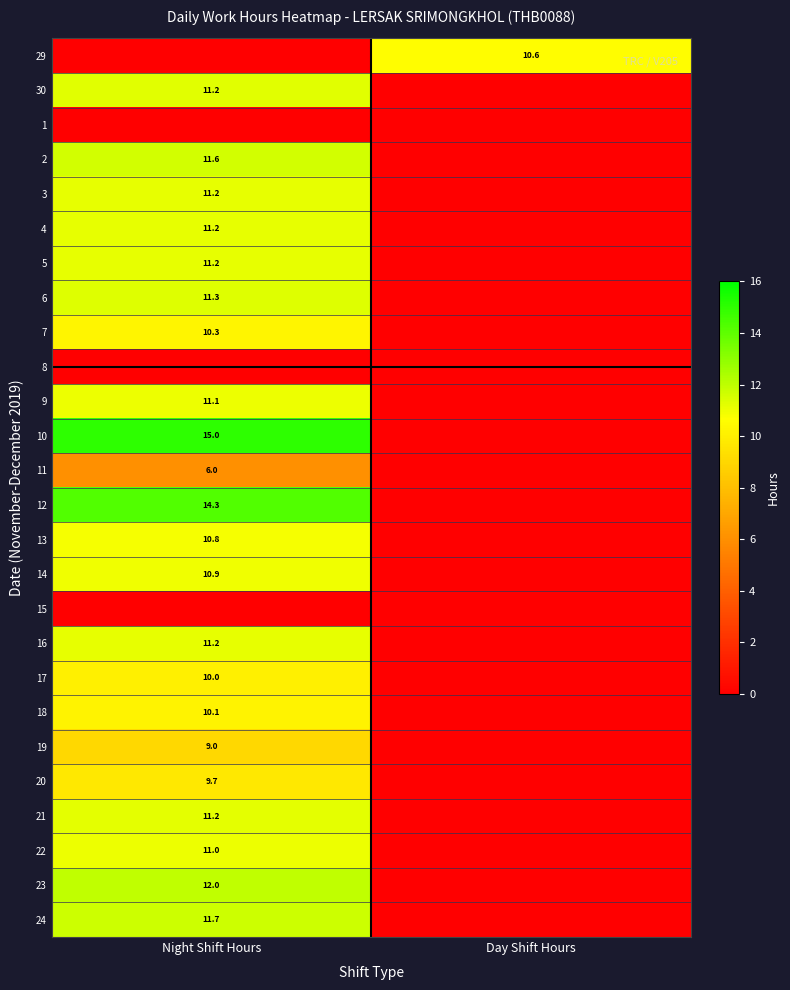

The value of 14 at Night Shift Hours is 10.9. True or false?

True